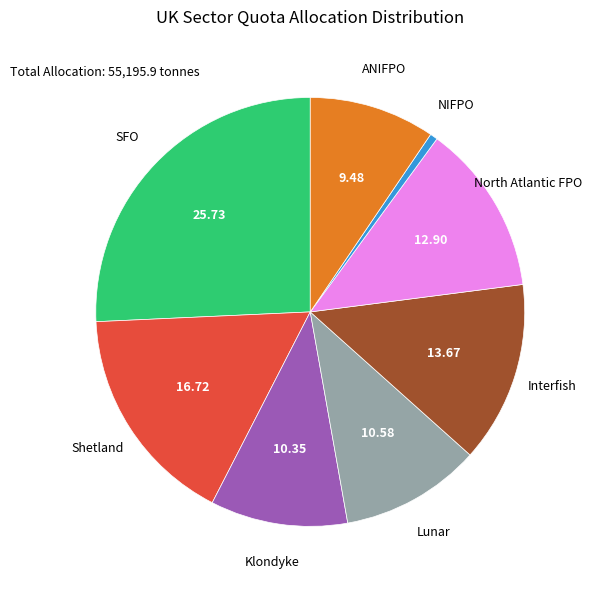

Is there any slice that represents more than half of the pie?

No